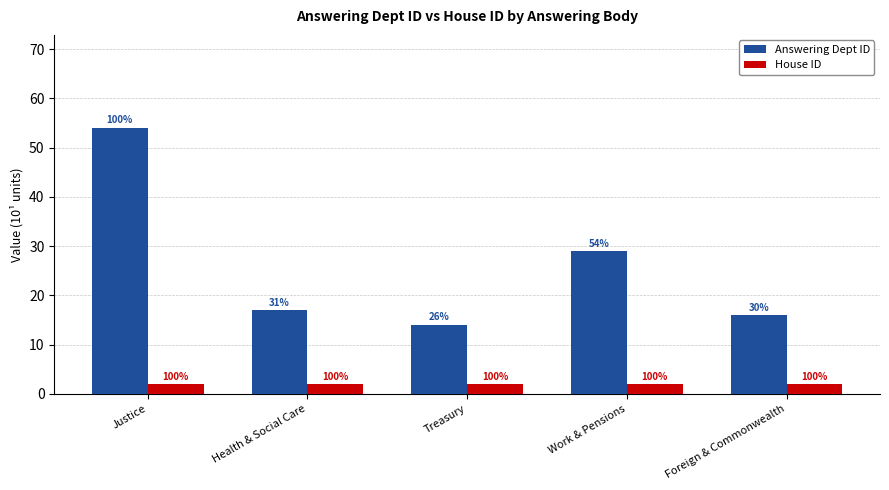

Which series changed the most between Health & Social Care and Foreign & Commonwealth?

Answering Dept ID